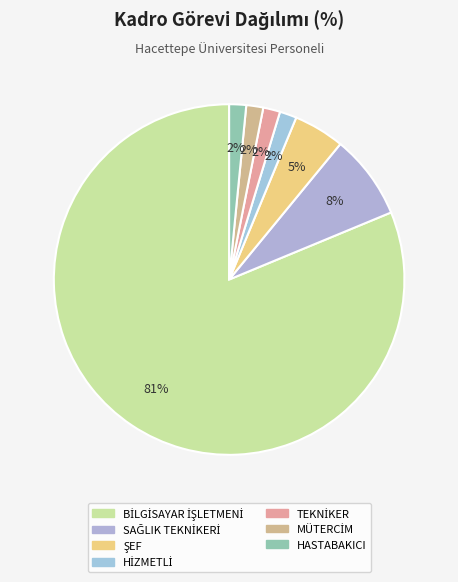

Count the number of slices in the pie.

7